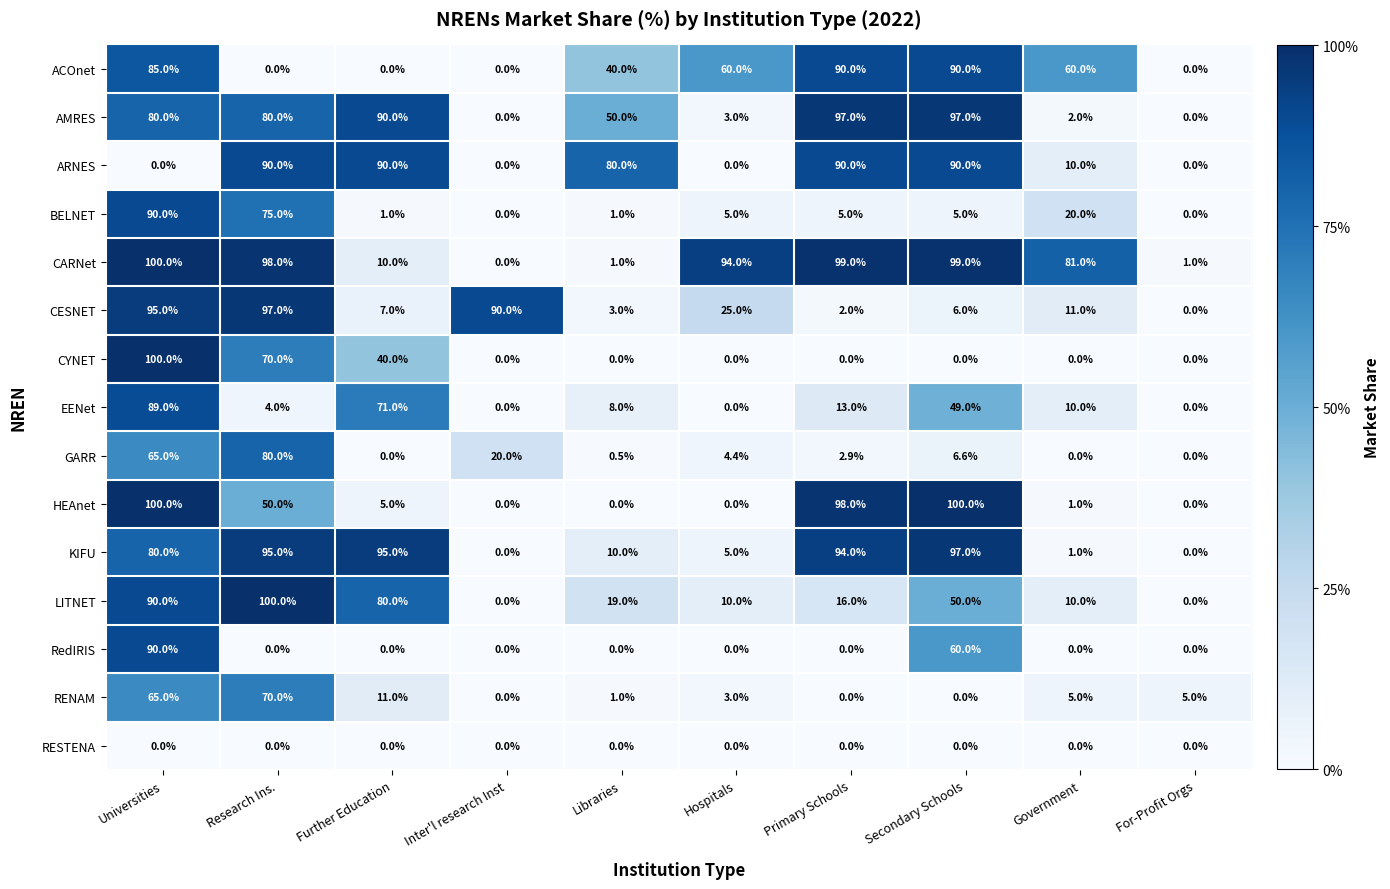

The CARNet series shows 99.0 at Secondary Schools. True or false?

True